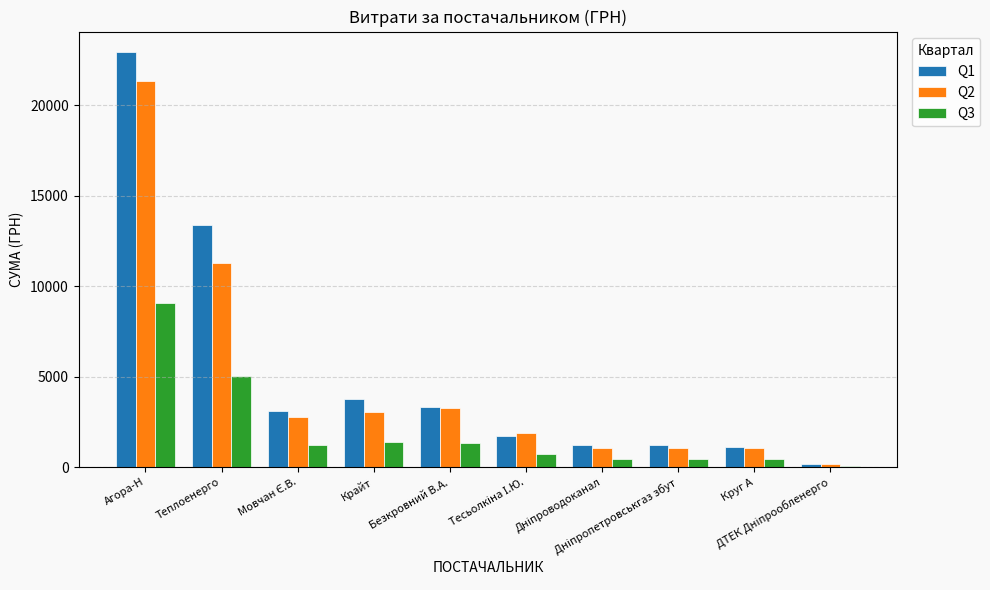

What is the difference between the maximum and minimum values in the Q1 series?

22738.1